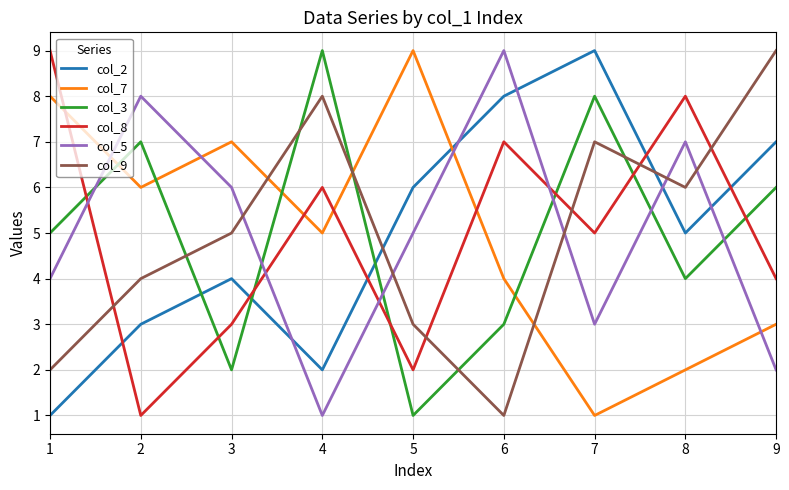

How many interior local peaks does the col_3 series have?

3